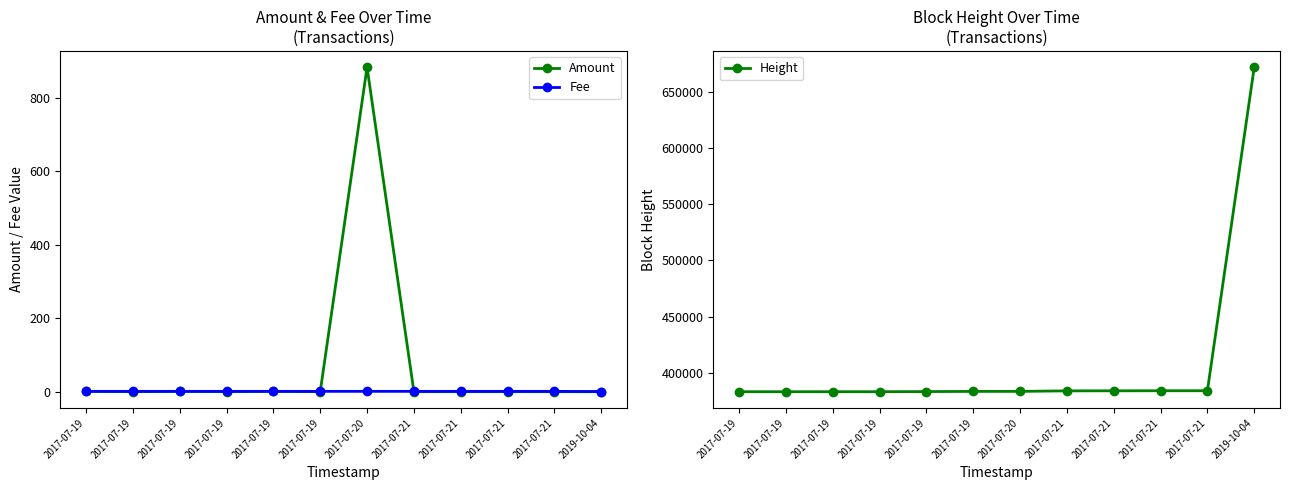

True or false: Fee has more than 2 points higher than both neighbors.

False